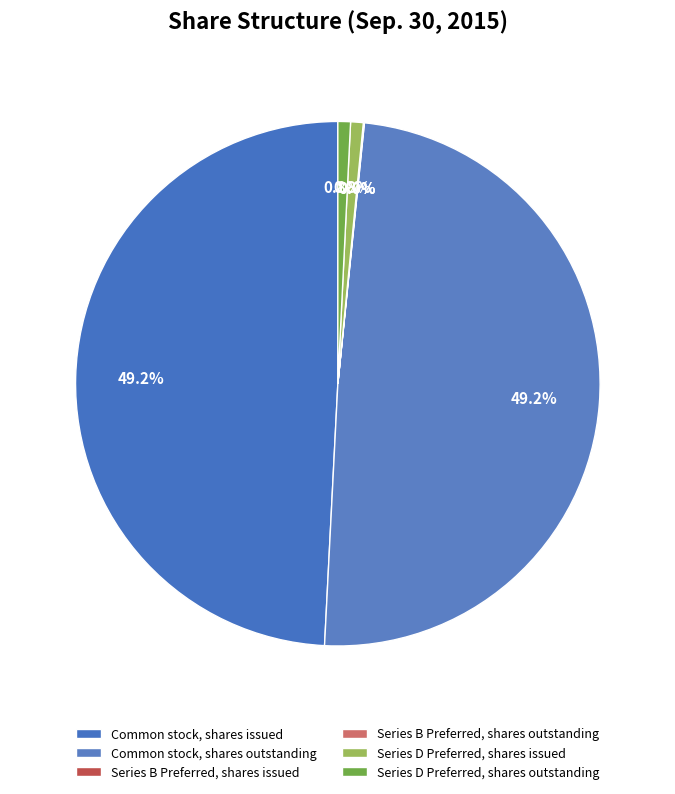

Which slice is the largest?

Common stock, shares issued